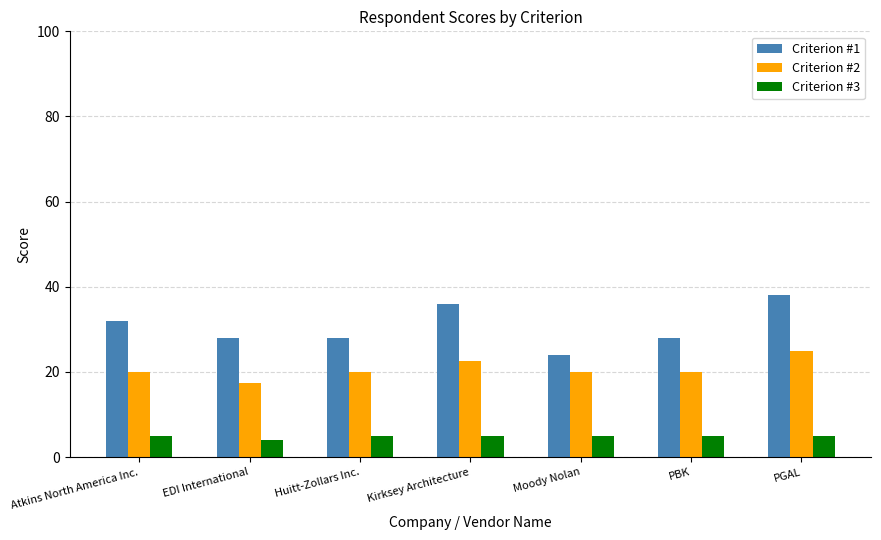

What is the difference between the Criterion #2 values at PGAL and PBK?

5.0